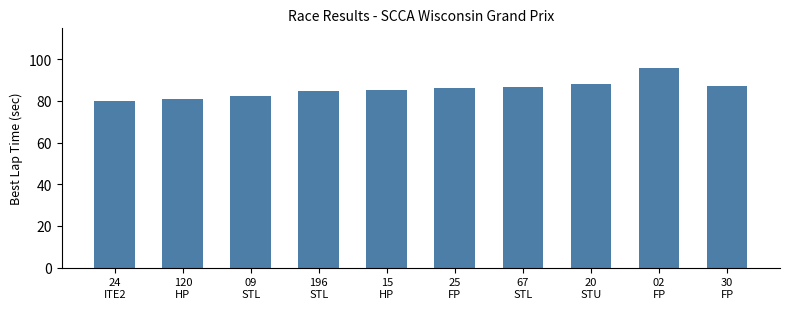

What is the maximum value shown in the chart?

95.6